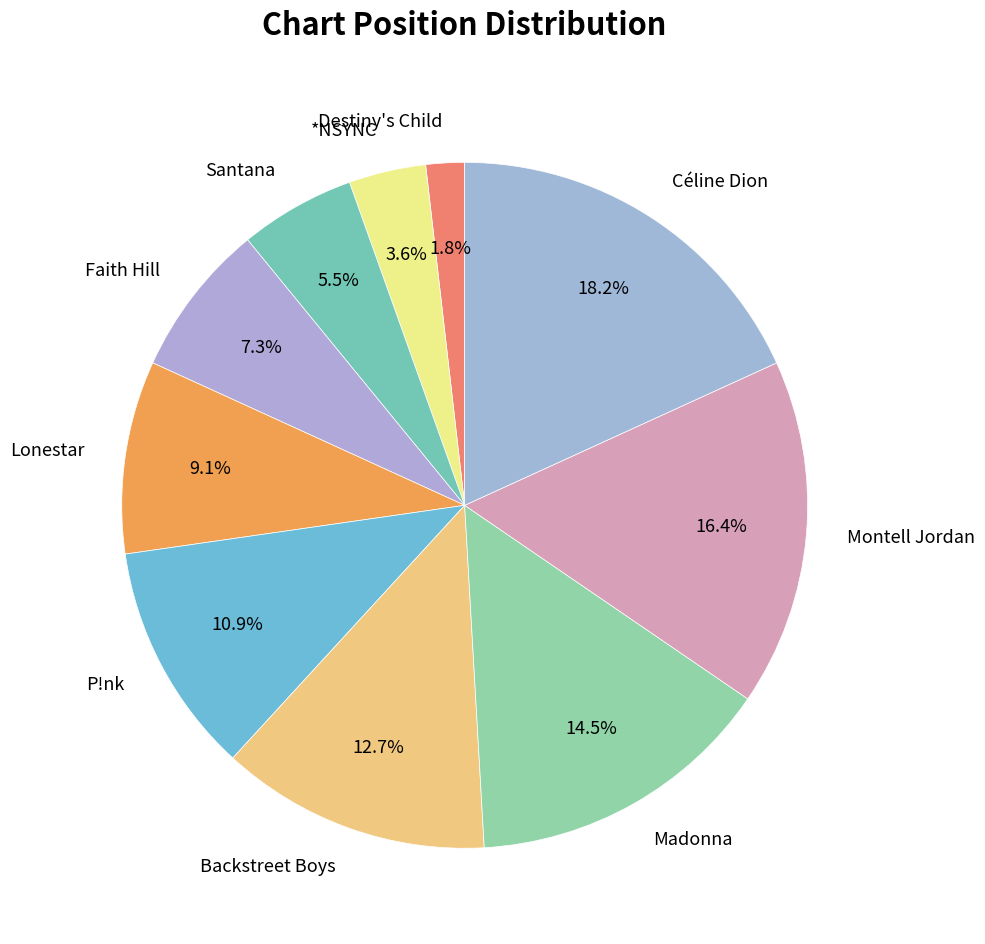

Is there a majority slice in this chart?

No